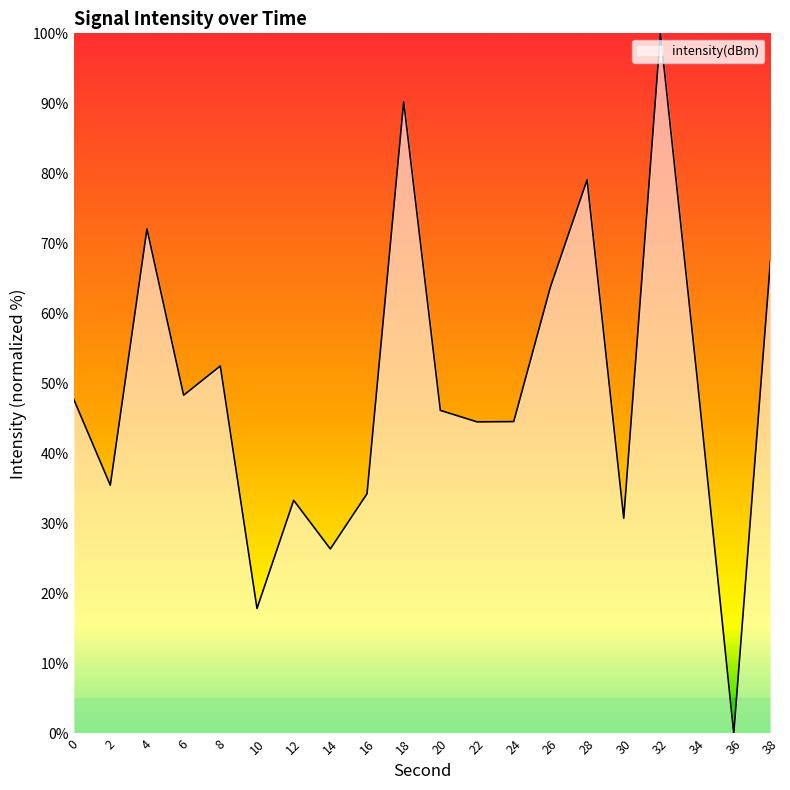

What is the average value?

49.3